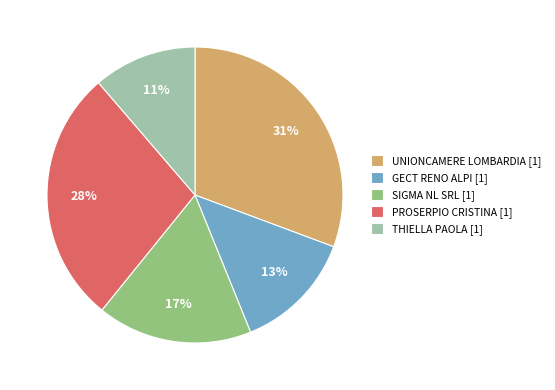

Does SIGMA NL SRL [1] account for over 50% of the chart?

No